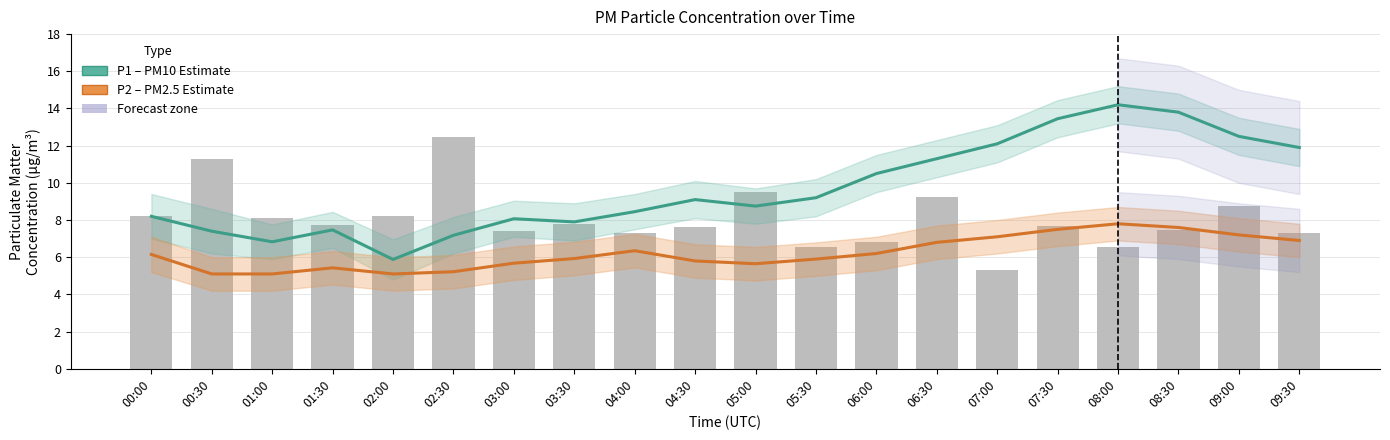

Which category has the lowest value across all series?

00:30